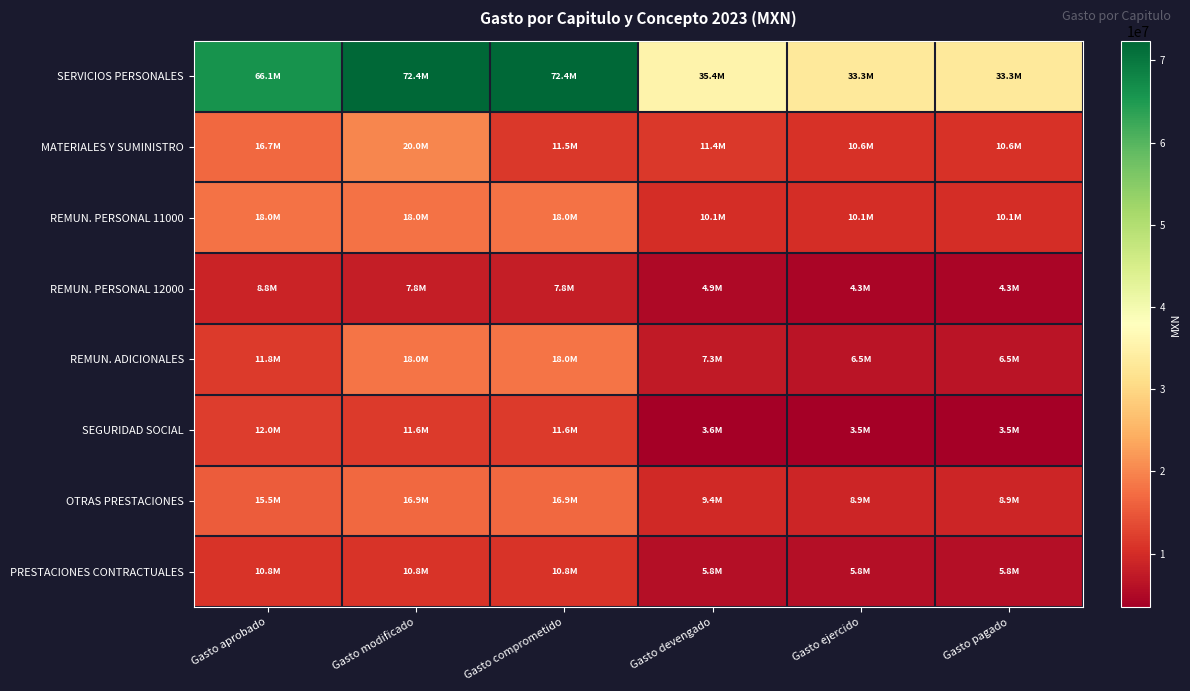

Which series changed the most between Gasto comprometido and Gasto devengado?

SERVICIOS PERSONALES